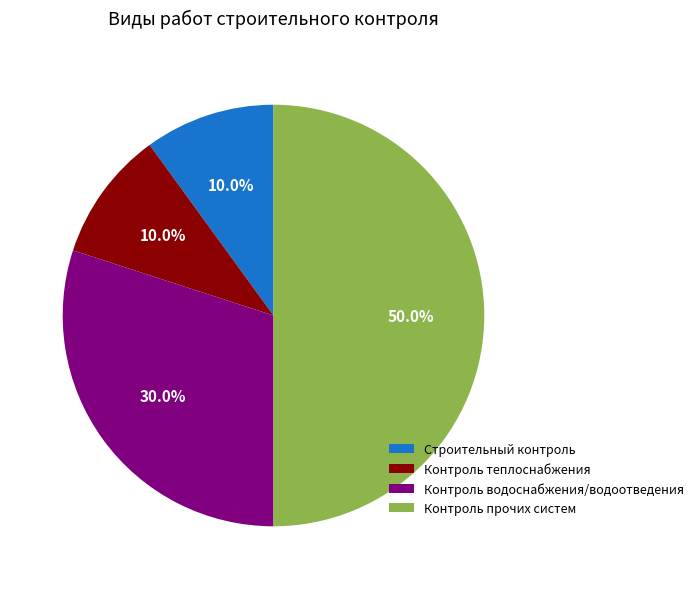

To the nearest percent, what percentage of the pie is Строительный контроль?

10%